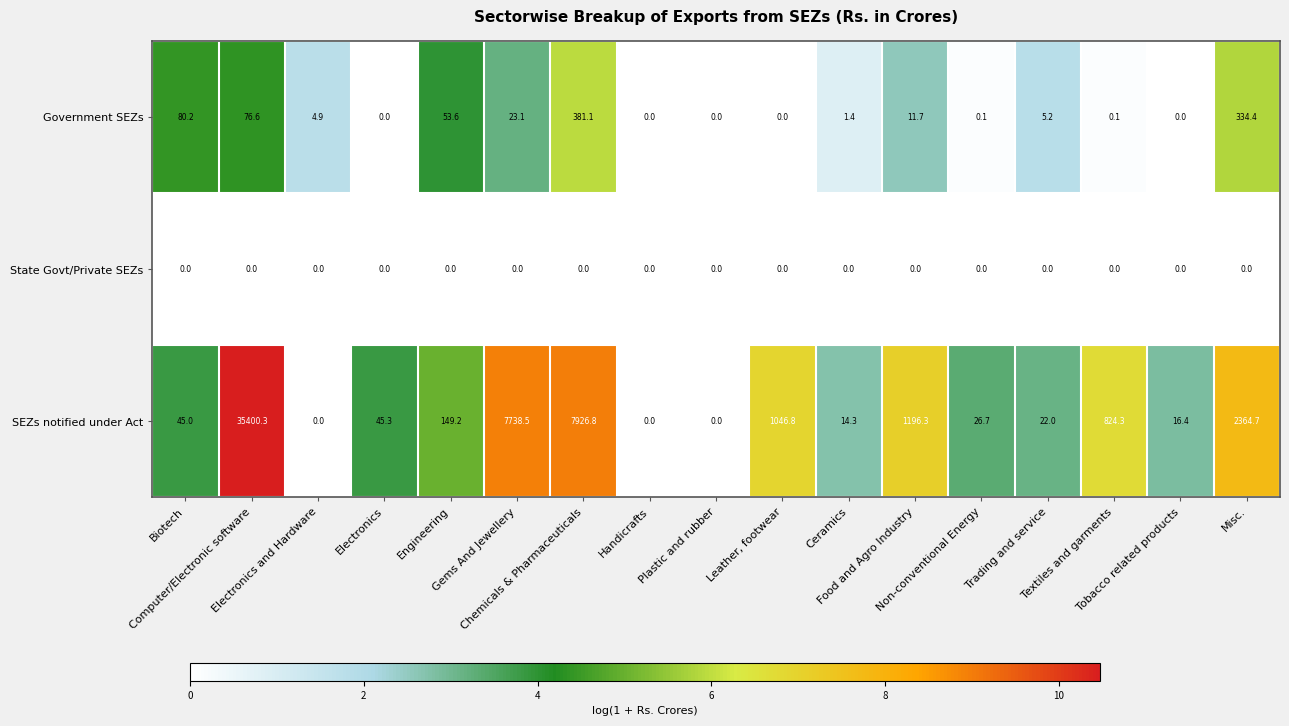

What is the average value of the SEZs notified under Act series?

3342.2